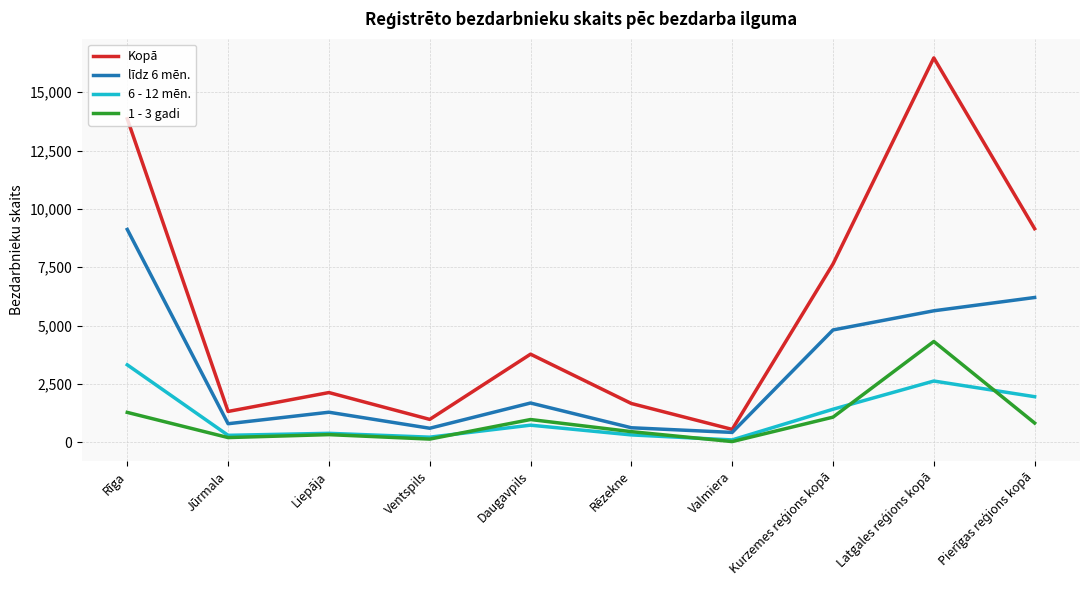

What position from the right is Rīga?

10